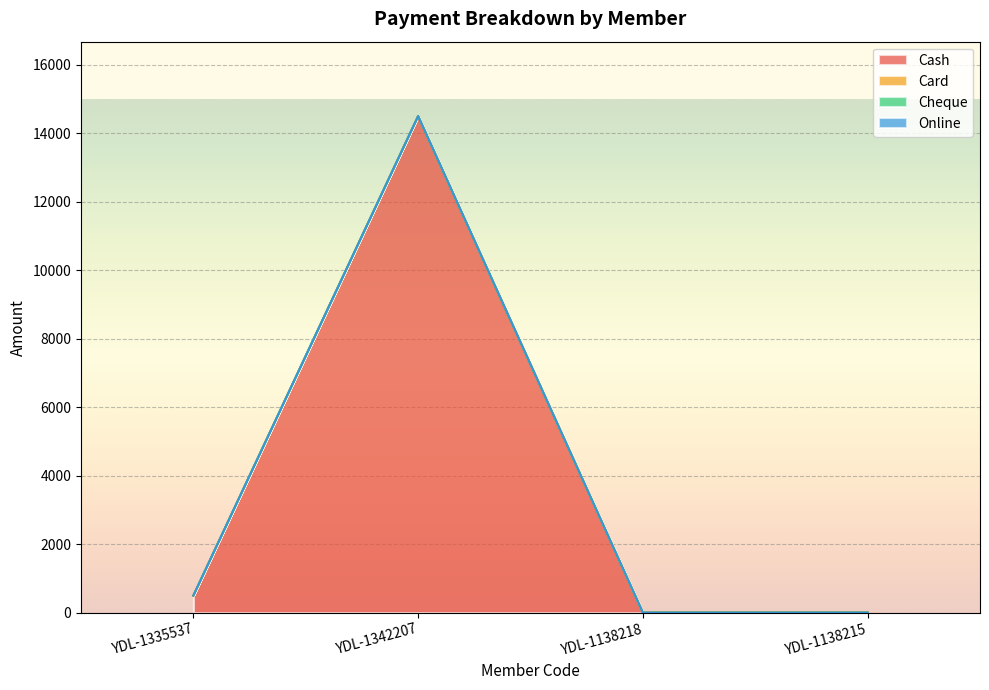

True or false: Online has more than 2 points higher than both neighbors.

False